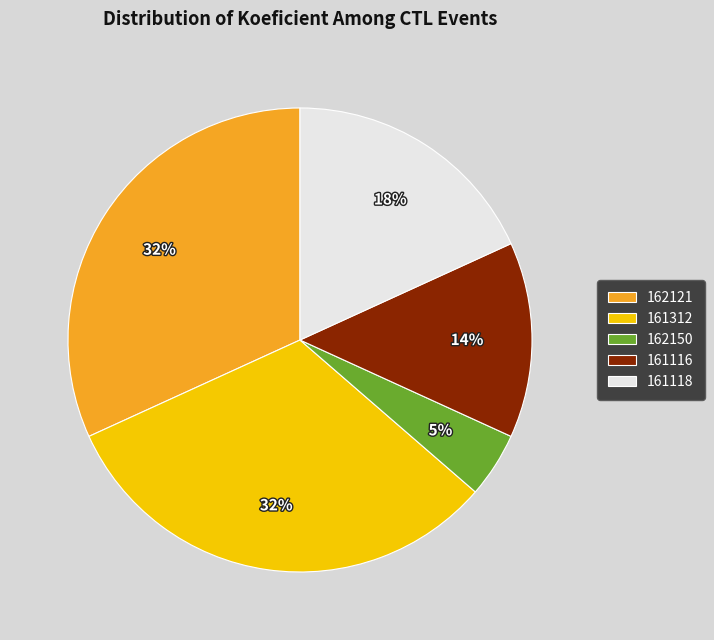

To the nearest percent, what portion does 161118 represent?

18%